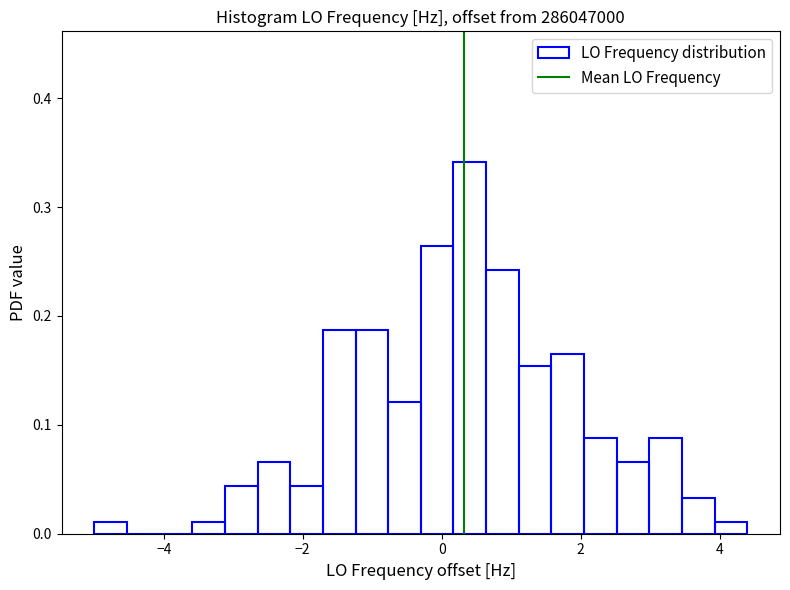

Read against the x-axis, roughly where is the centre of the tallest bar?

0.4